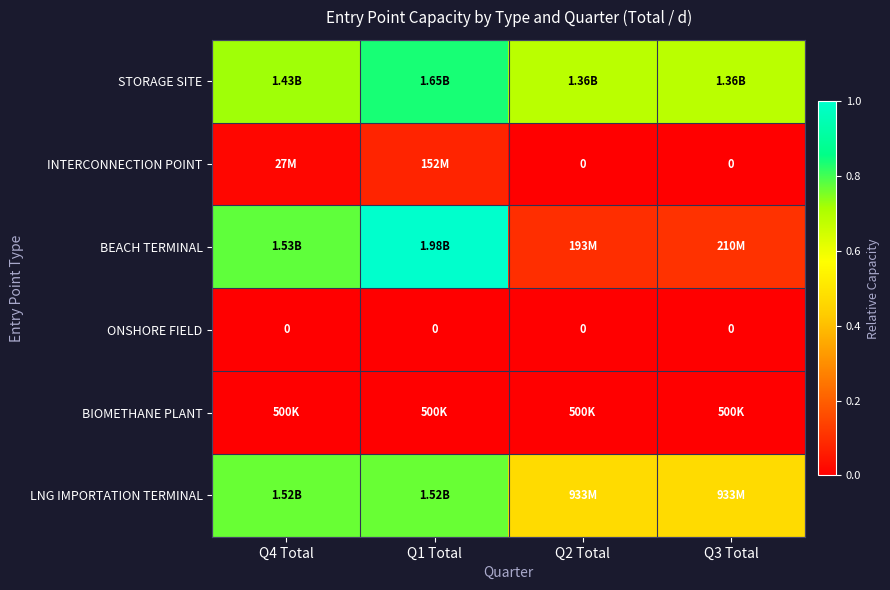

Between Q3 Total and Q1 Total, which is larger?

Q1 Total